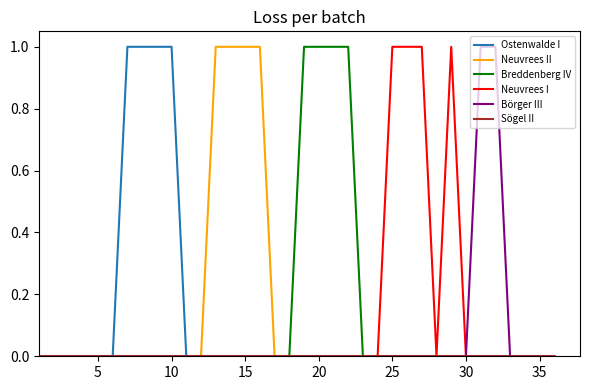

How many lines are shown in the chart?

6